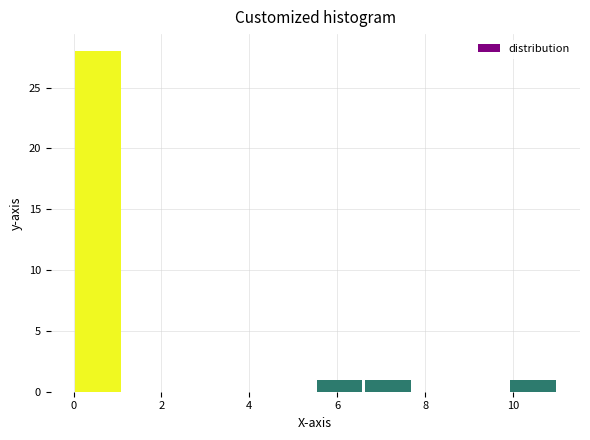

What is the height of the bar covering 9.9 to 11.0 on the x-axis? Neither the bar edges nor the heights are printed on the chart, so give them approximately, as read against the axes.

1